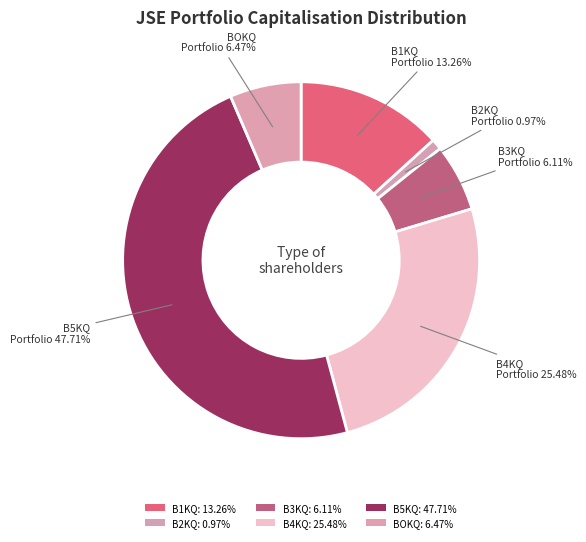

How many segments does this pie chart have?

6